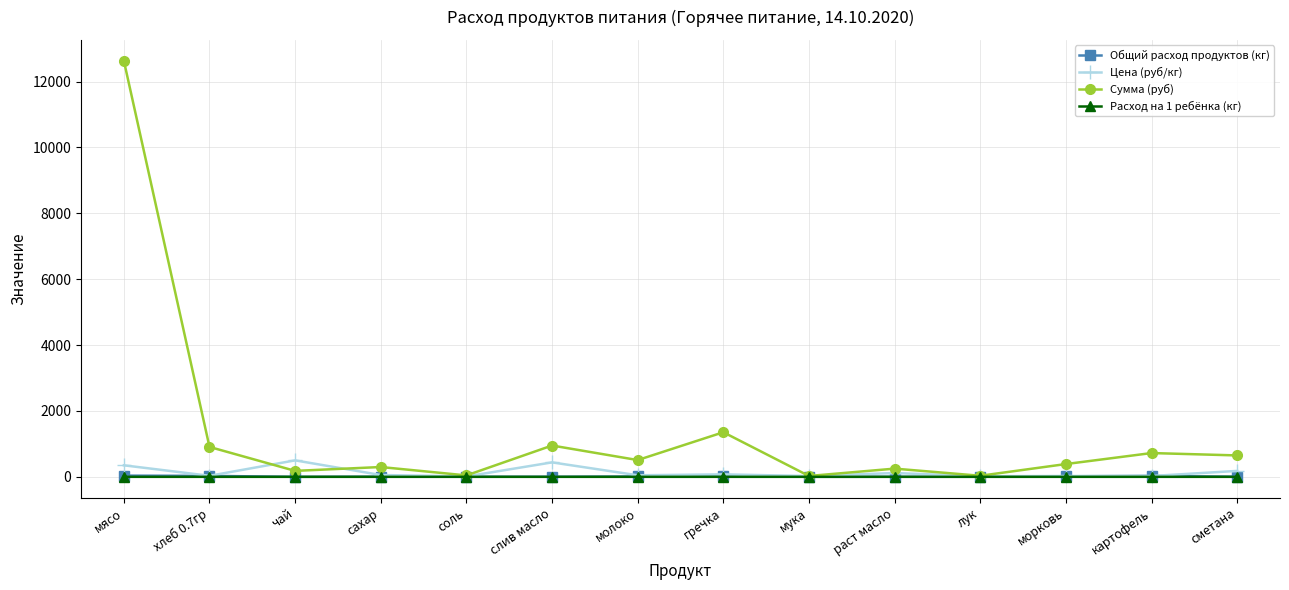

How many categories are shown in the chart?

14